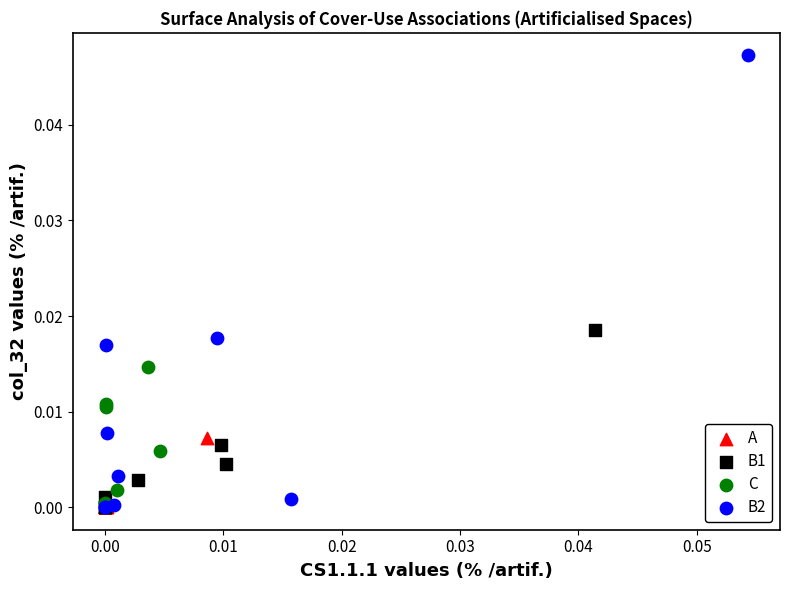

Which series has the largest Y range (max minus min)?

B2